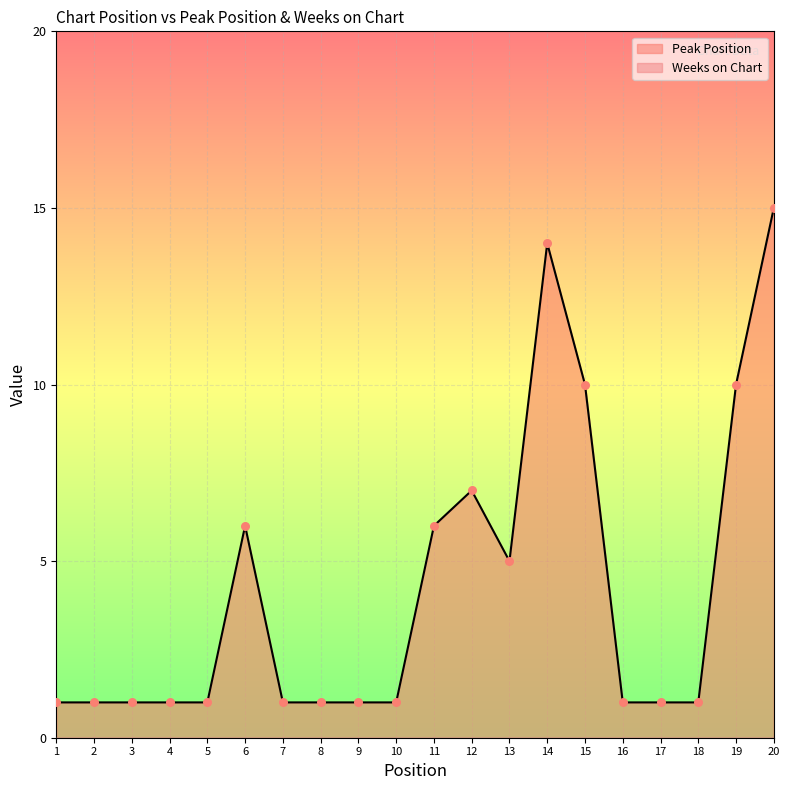

What is the change in value from 5 to 20?

+14